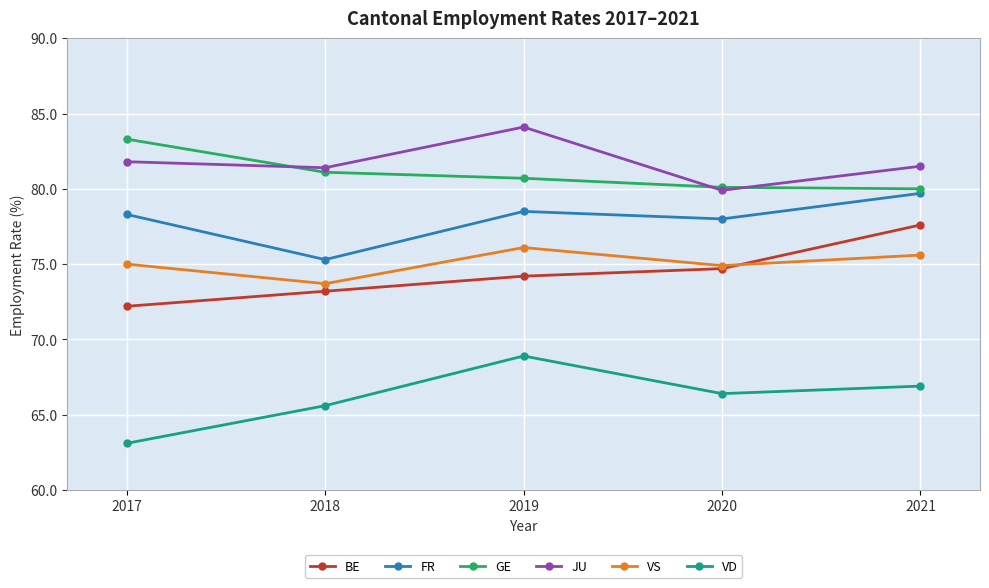

The value of FR at 2020 is 78.0. True or false?

True